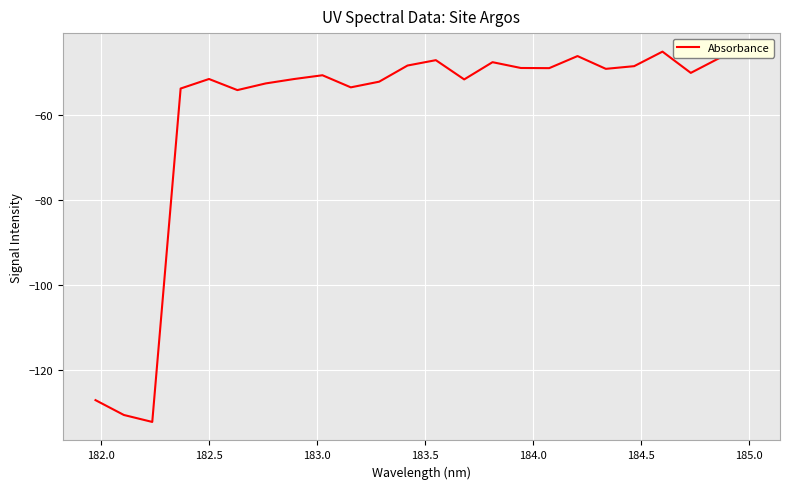

What is the maximum value shown in the chart?

-45.2